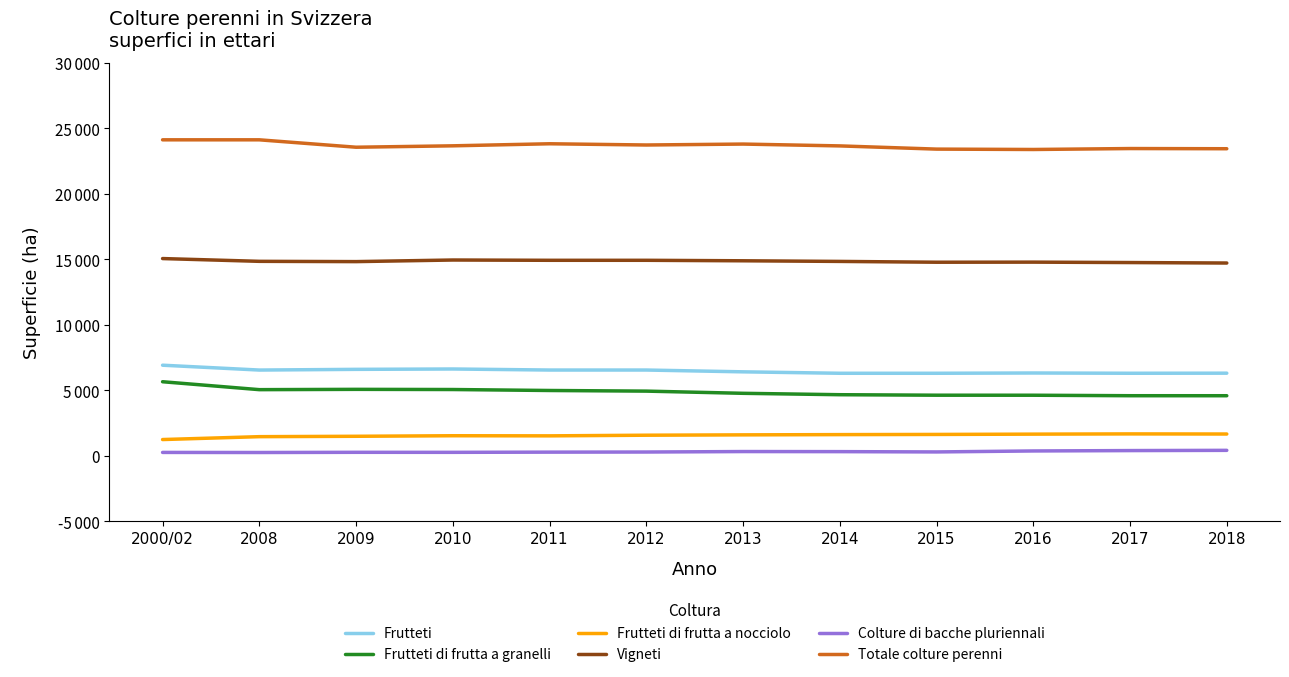

Is this an area chart (filled region under the line)?

No